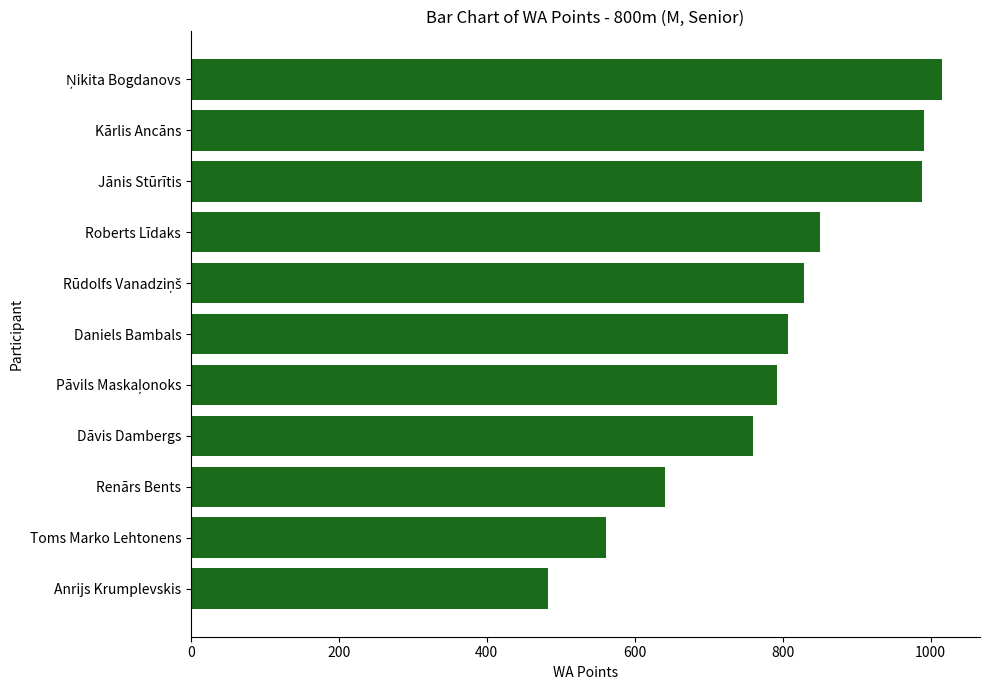

What is the sum of the values at Kārlis Ancāns and Jānis Stūrītis?

1979